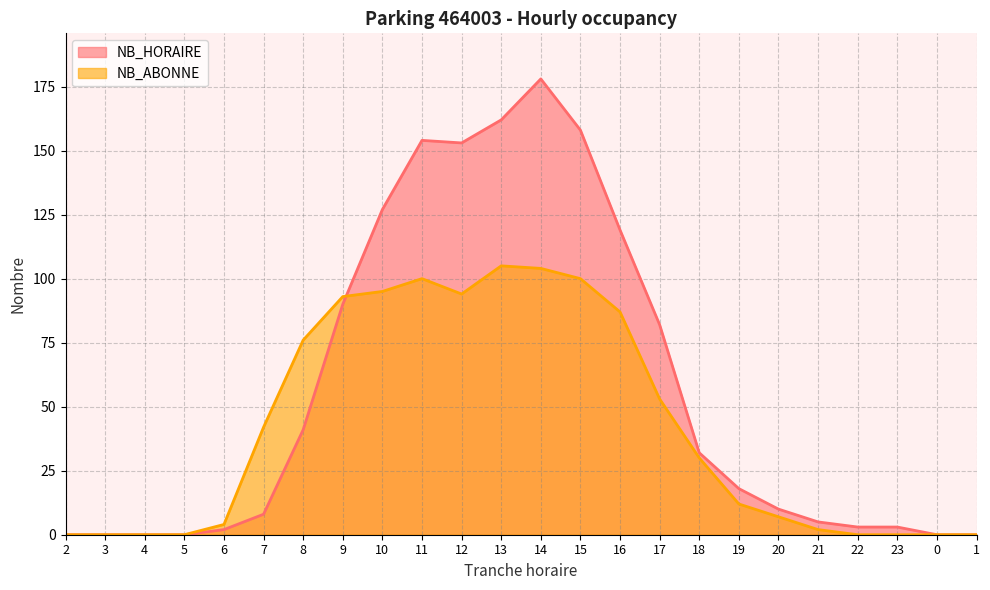

Is it true that NB_ABONNE equals 178 at 14?

False